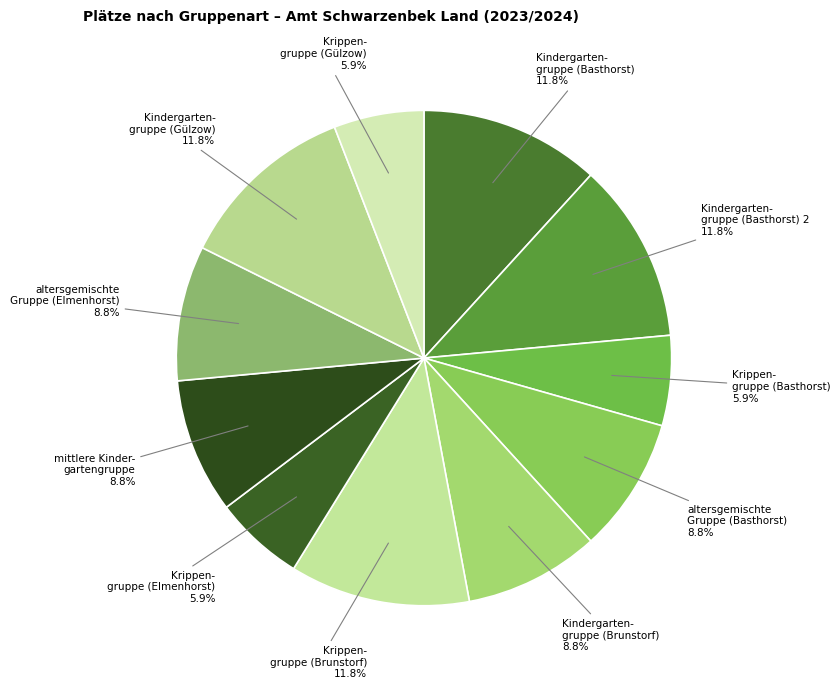

Rank the categories by value from highest to lowest.

Kindergartengruppe (Basthorst), Kindergartengruppe (Basthorst) 2, Krippengruppe (Brunstorf), Kindergartengruppe (Gülzow), altersgemischte Gruppe (Basthorst), Kindergartengruppe (Brunstorf), mittlere Kindergartengruppe (Elmenhorst), altersgemischte Gruppe (Elmenhorst), Krippengruppe (Basthorst), Krippengruppe (Elmenhorst), Krippengruppe (Gülzow)